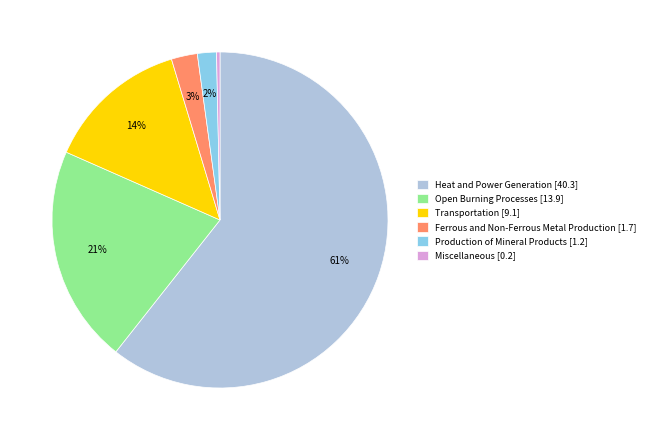

The Open Burning Processes slice represents 7% of the pie. True or false?

False